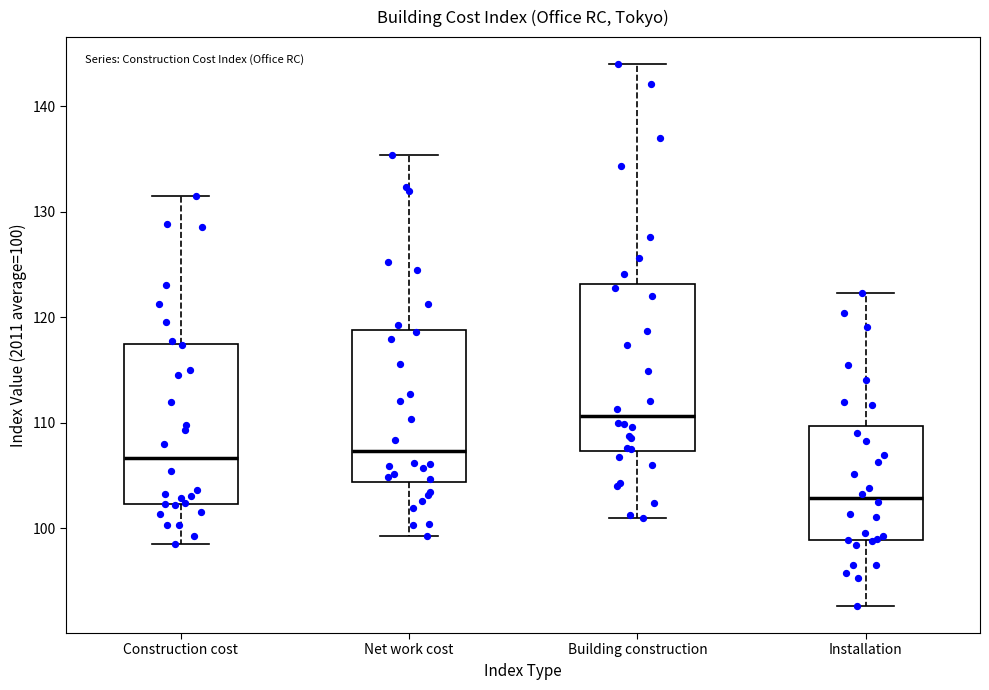

Which box has the highest median line?

Building construction